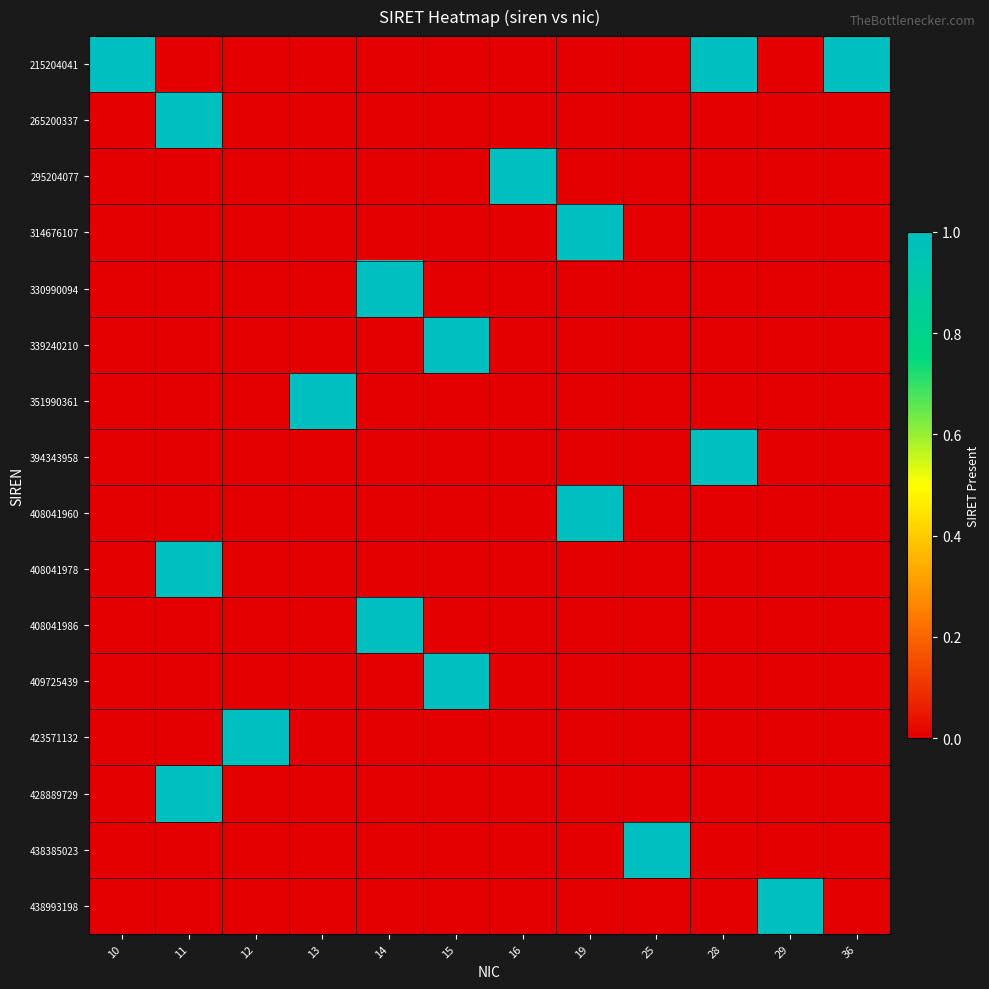

What is the maximum value shown in the chart?

1